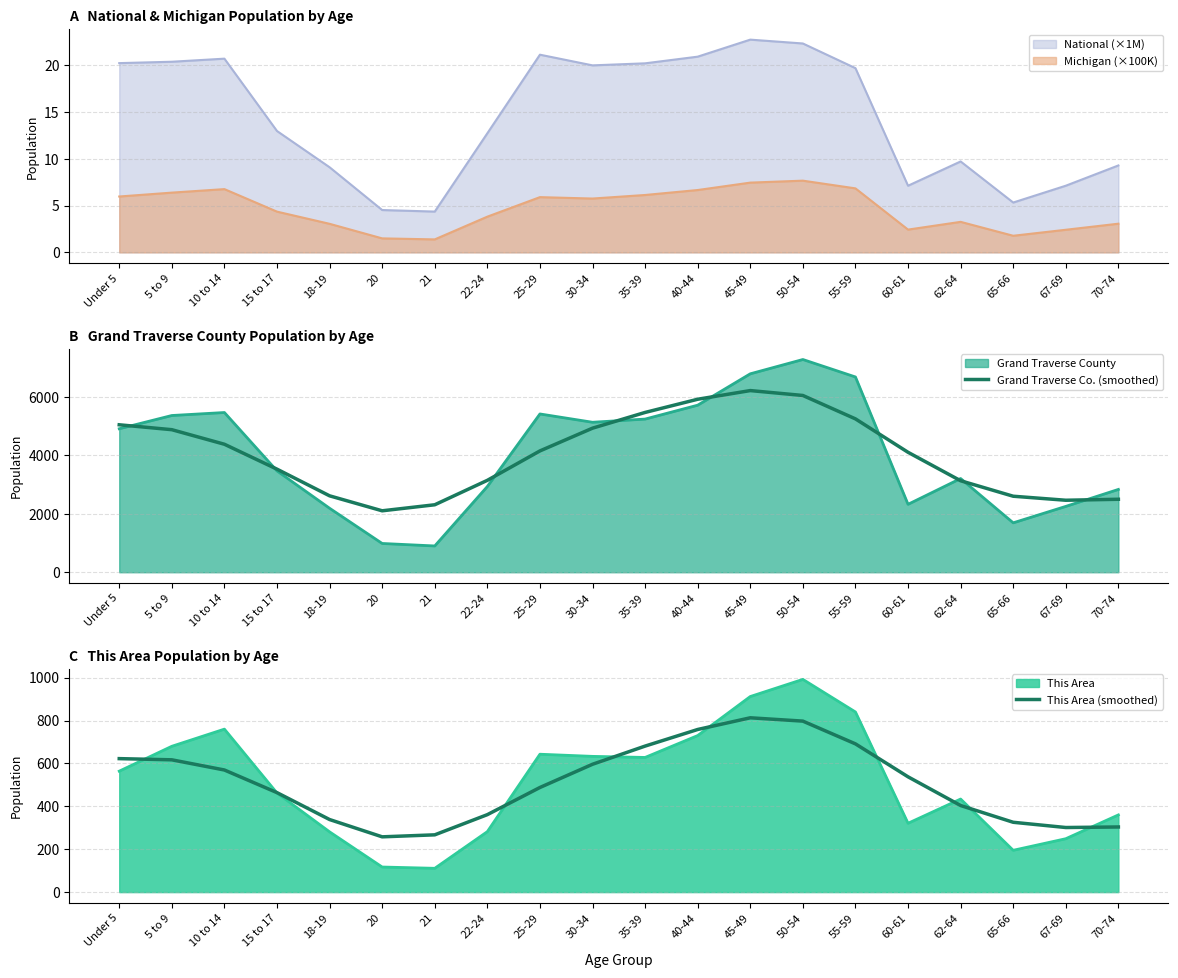

What is the spread (max minus min) of values at 35-39?

4783.9